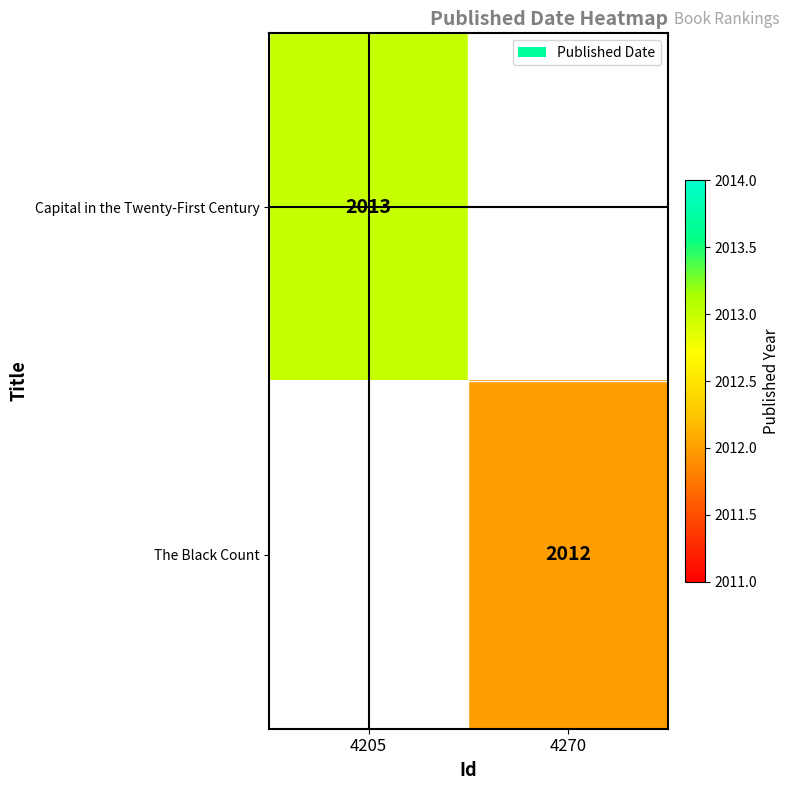

Count the number of data series in this chart.

2